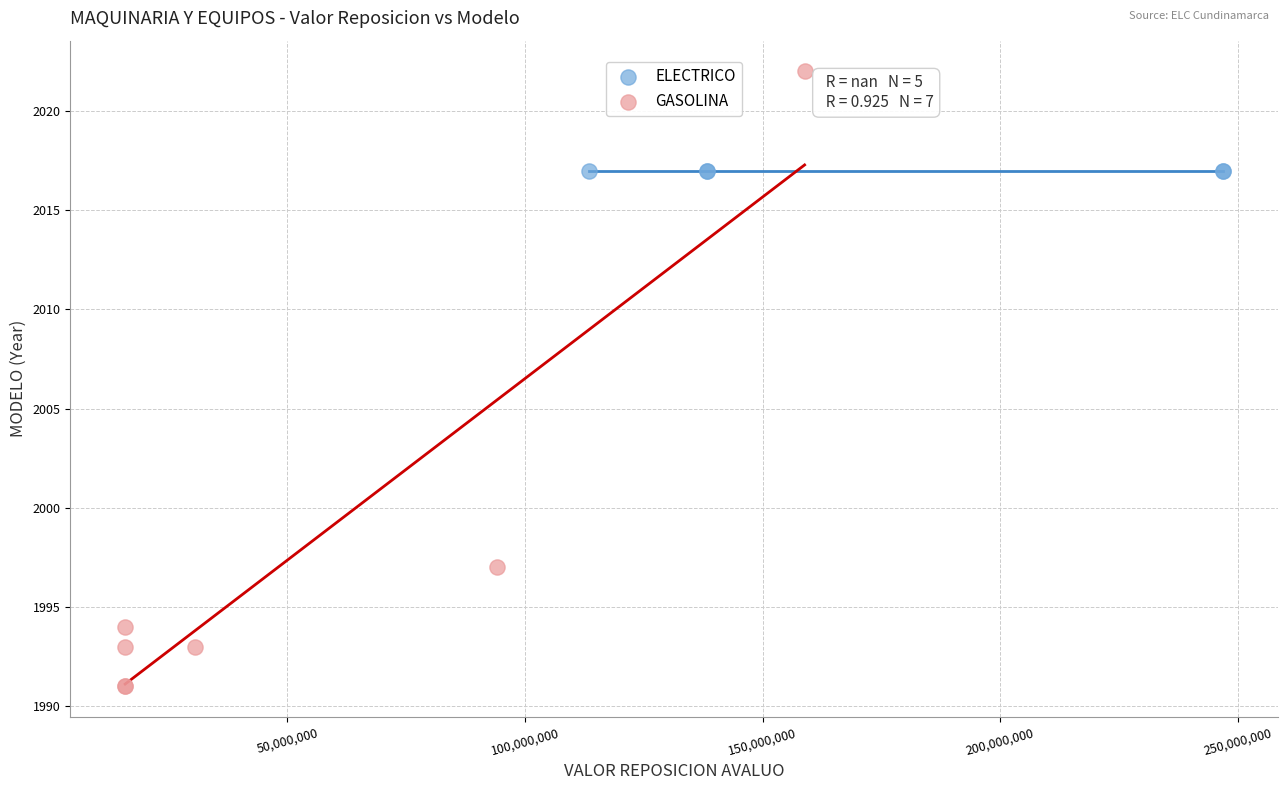

Which series contains the lowest Y value?

GASOLINA